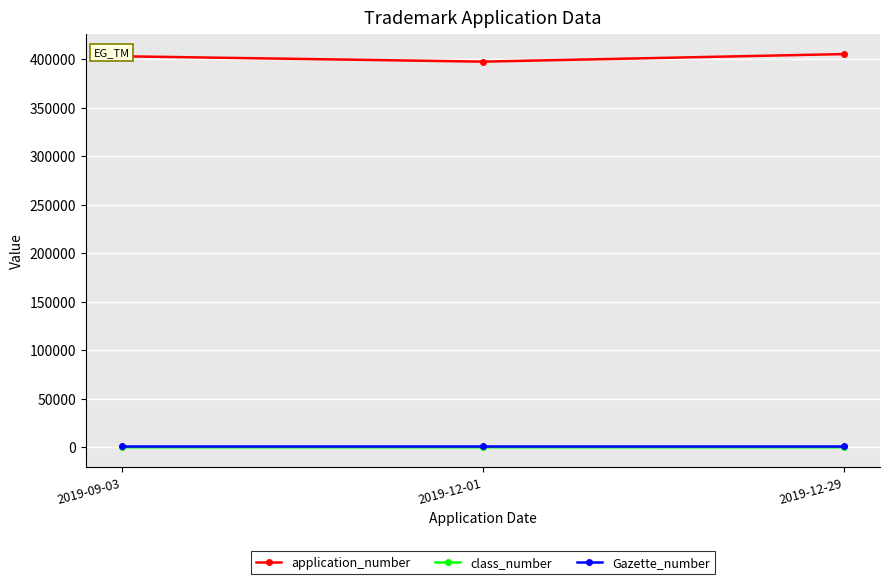

True or false: application_number has a value of 403065 at 2019-09-03.

True